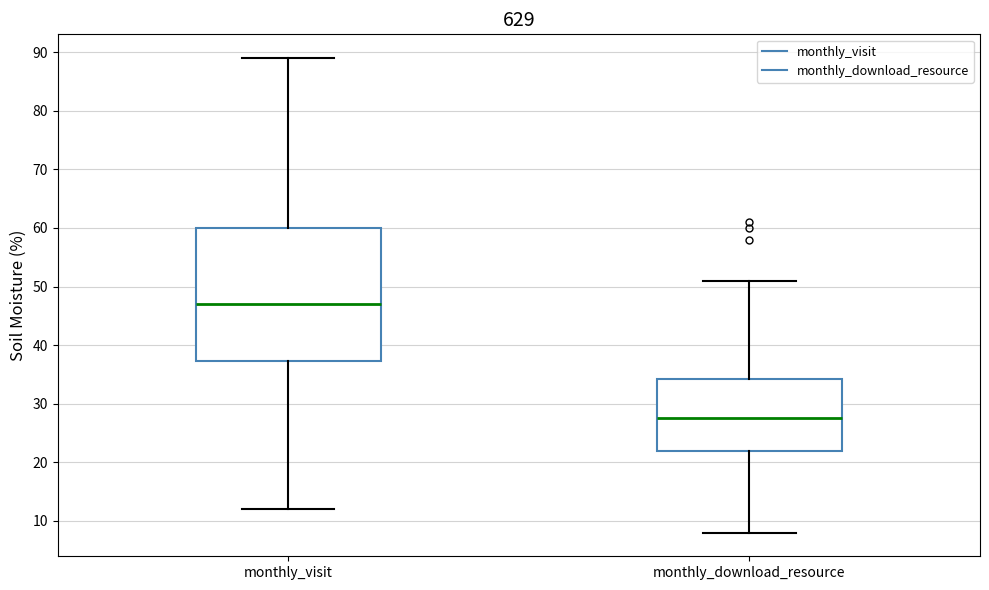

Where does the upper whisker of the box for monthly_download_resource end on the y-axis? The values are not printed on the chart, so give them approximately, as read against the axis.

51